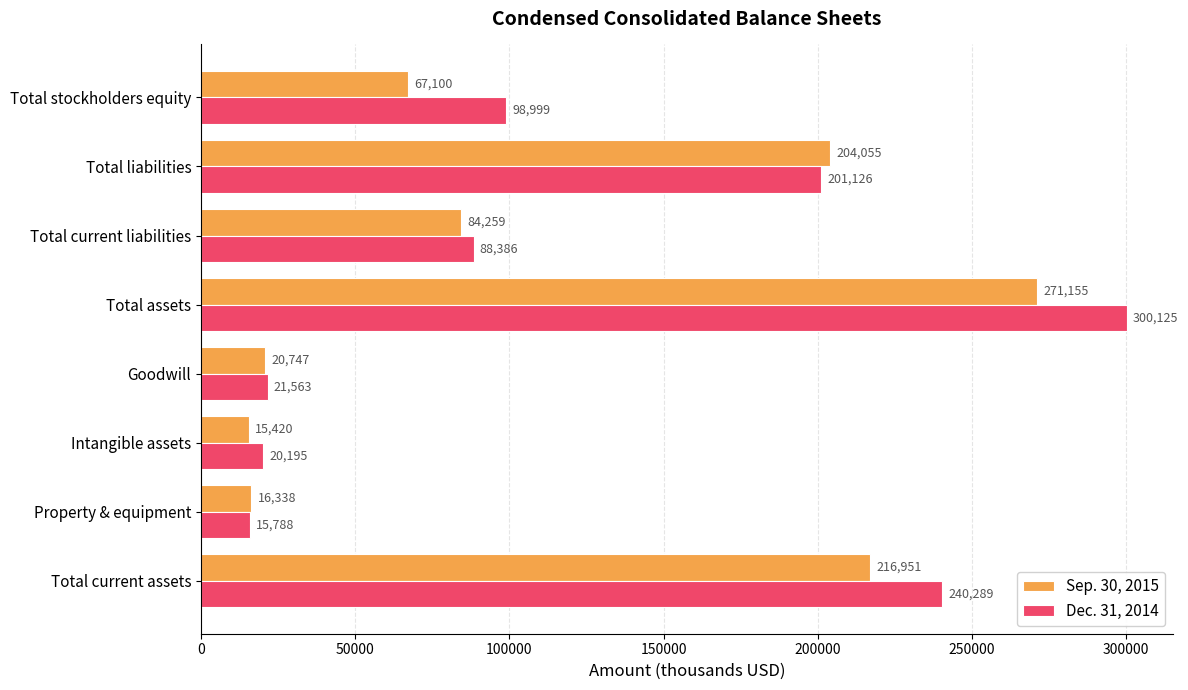

Which series has the largest total across all categories?

Dec. 31, 2014